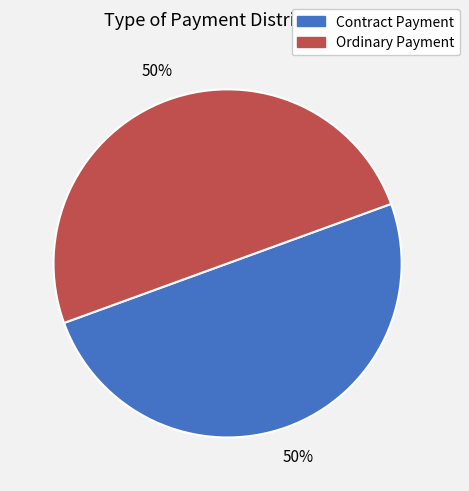

What percentage is the Ordinary Payment slice, to the nearest percent?

50%